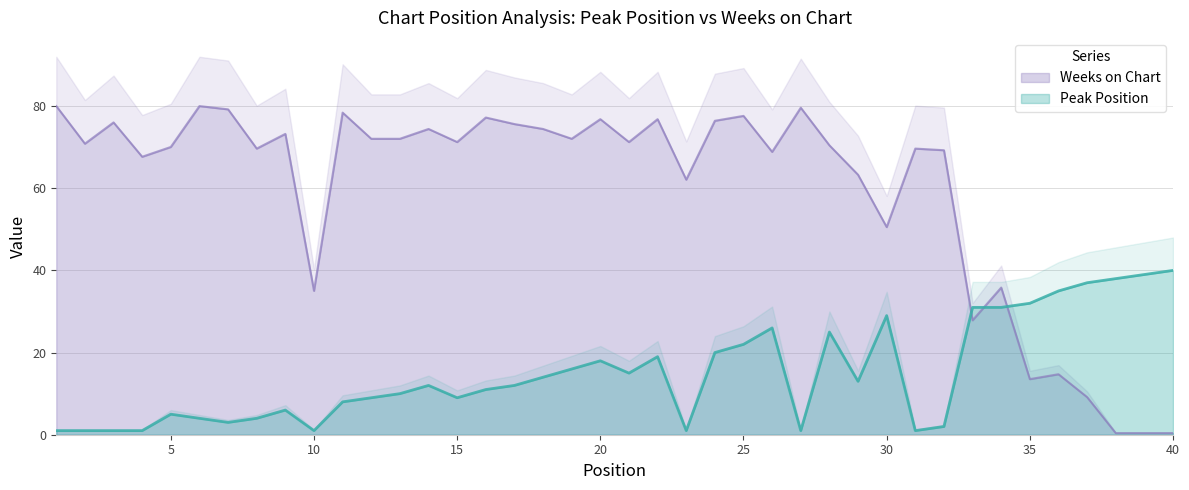

In Peak Position, how many points are higher than both neighbors (excluding endpoints)?

8